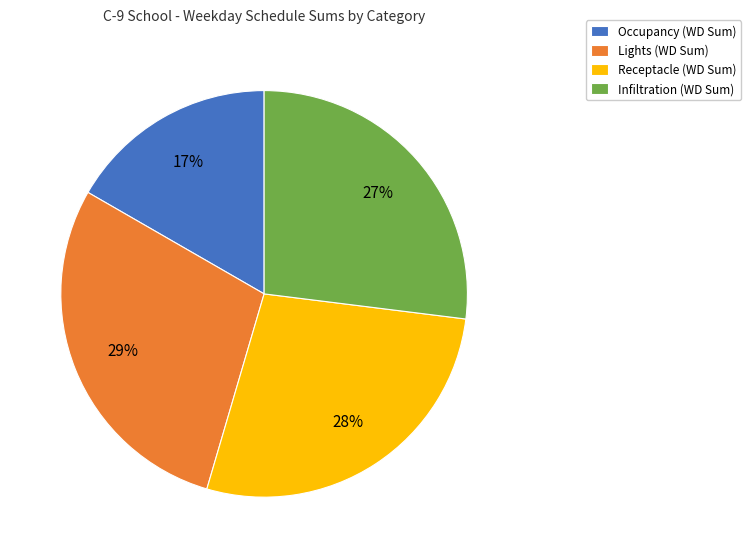

Is there a majority slice in this chart?

No